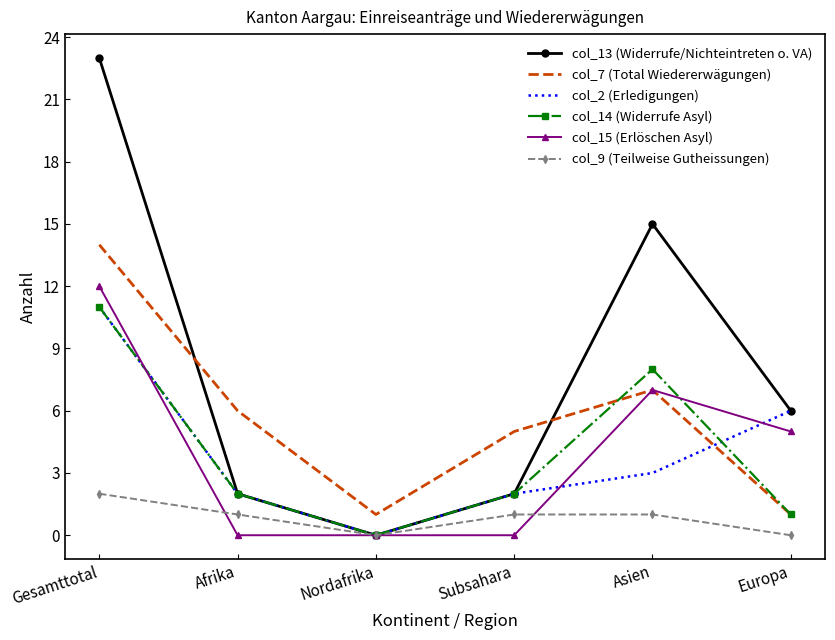

The value of col_13 (Widerrufe/Nichteintreten o. VA) at Asien is 25. True or false?

False